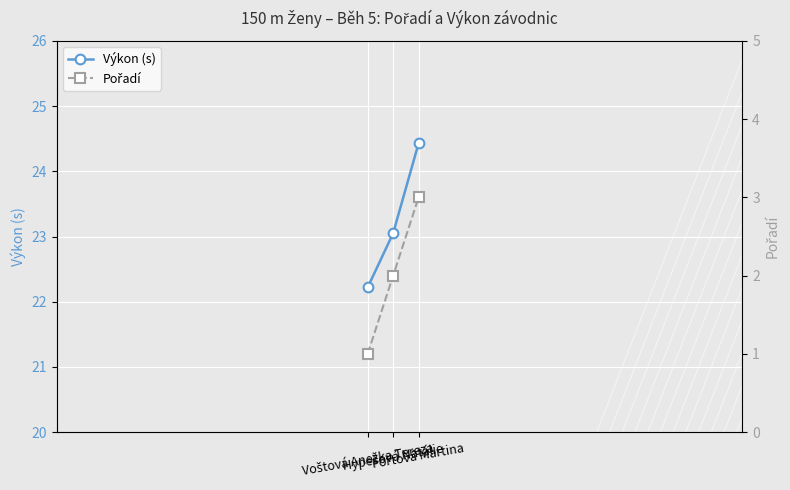

Is the value of Pořadí at Fořtová Martina greater than the value of Výkon (s) at Voštová Anežka Tereza?

No